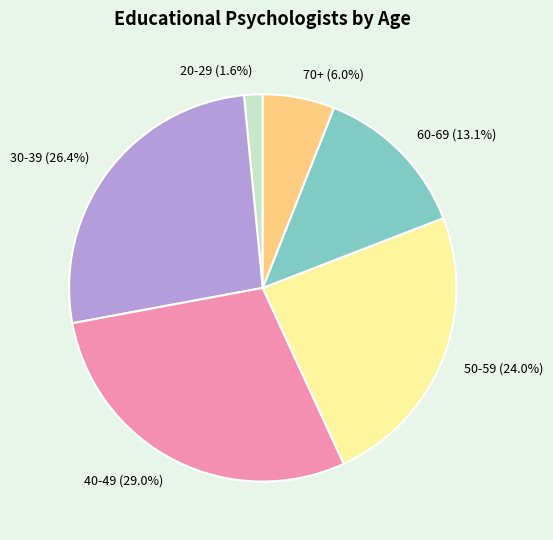

Which slice is the largest?

40-49